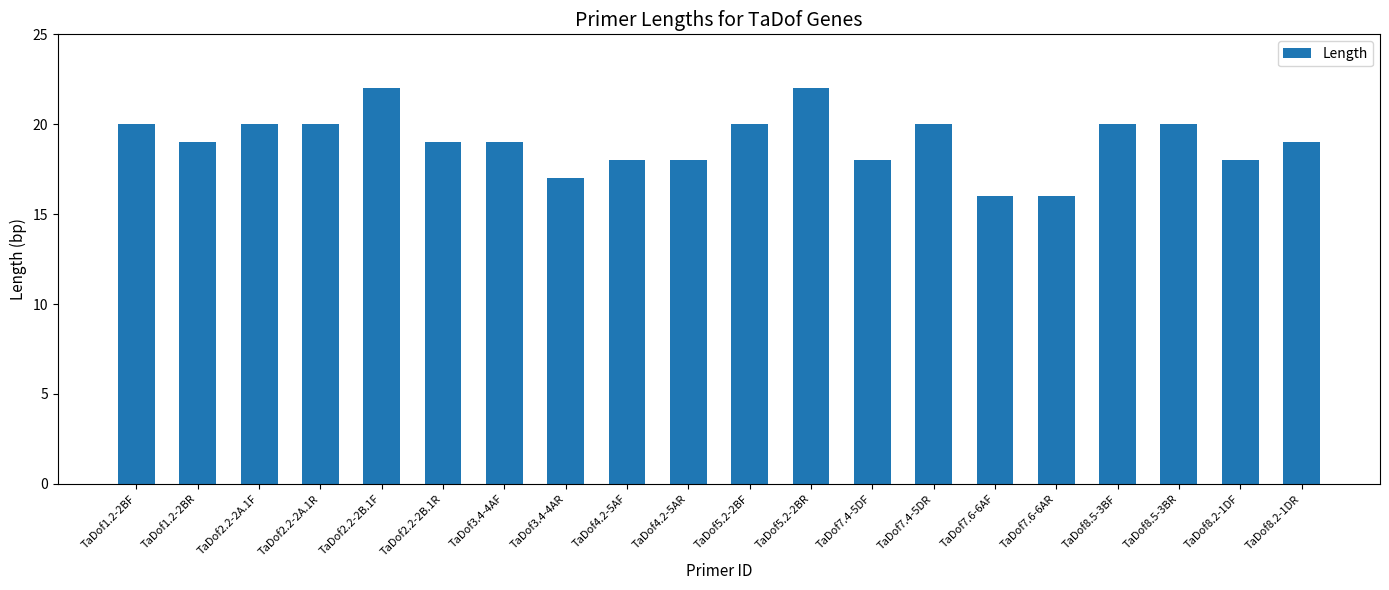

Between TaDof5.2-2BR and TaDof4.2-5AR, which is larger?

TaDof5.2-2BR